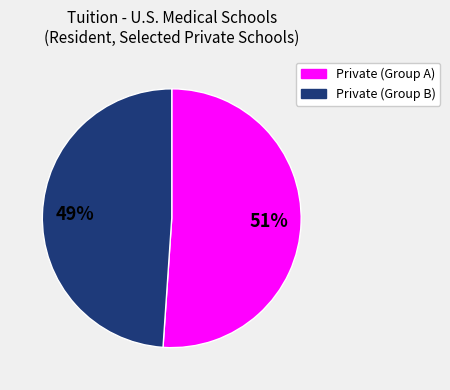

Does any single category account for the majority?

Yes